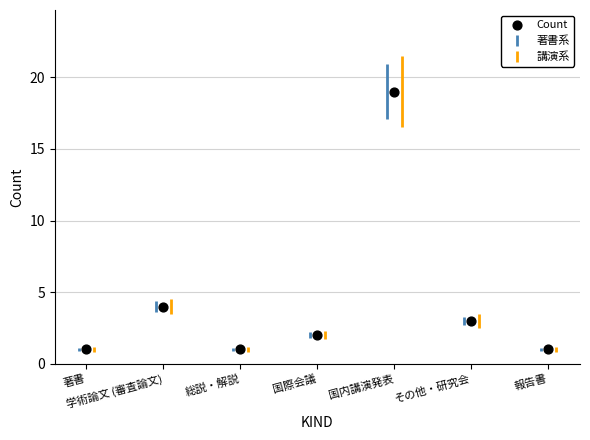

What is the average Y value?

4